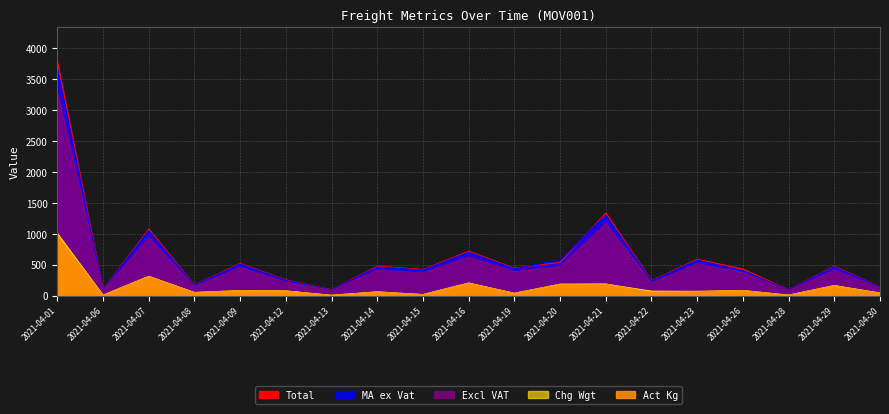

At which category does Excl VAT reach its first local peak?

2021-04-07